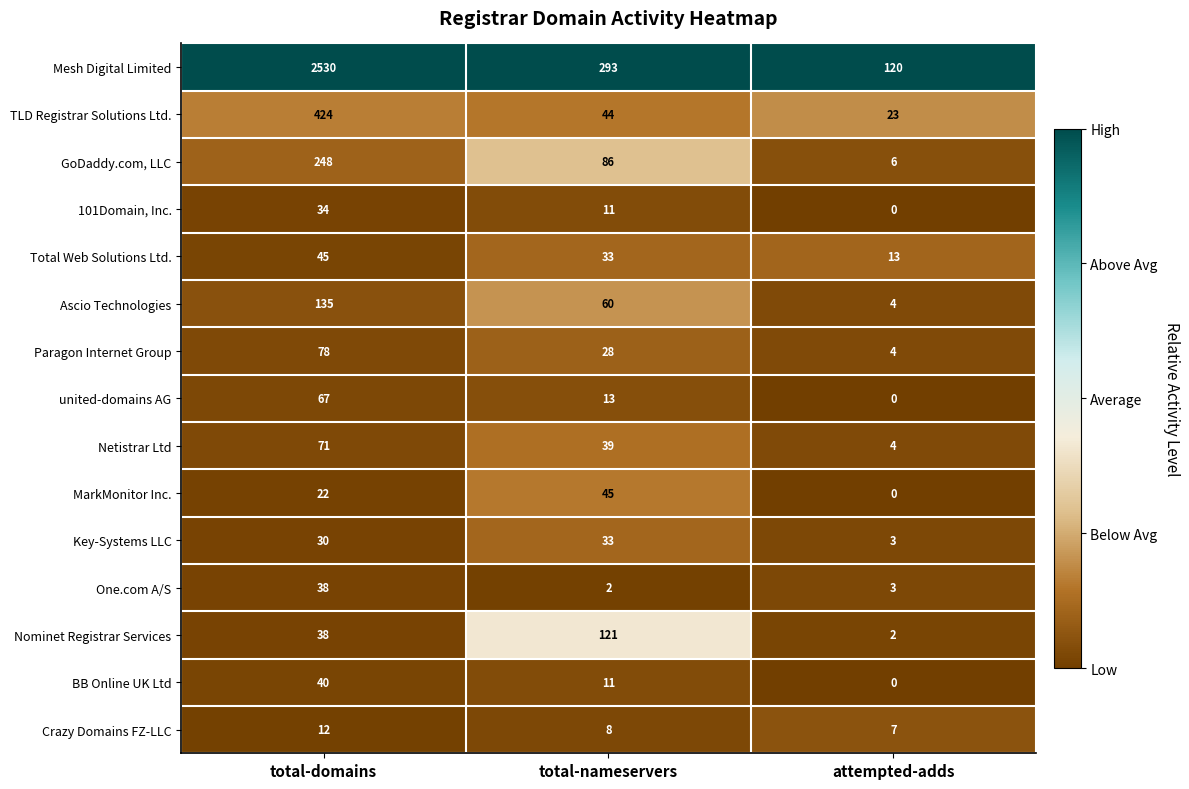

What is the difference between the maximum and minimum values in the Mesh Digital Limited series?

2410